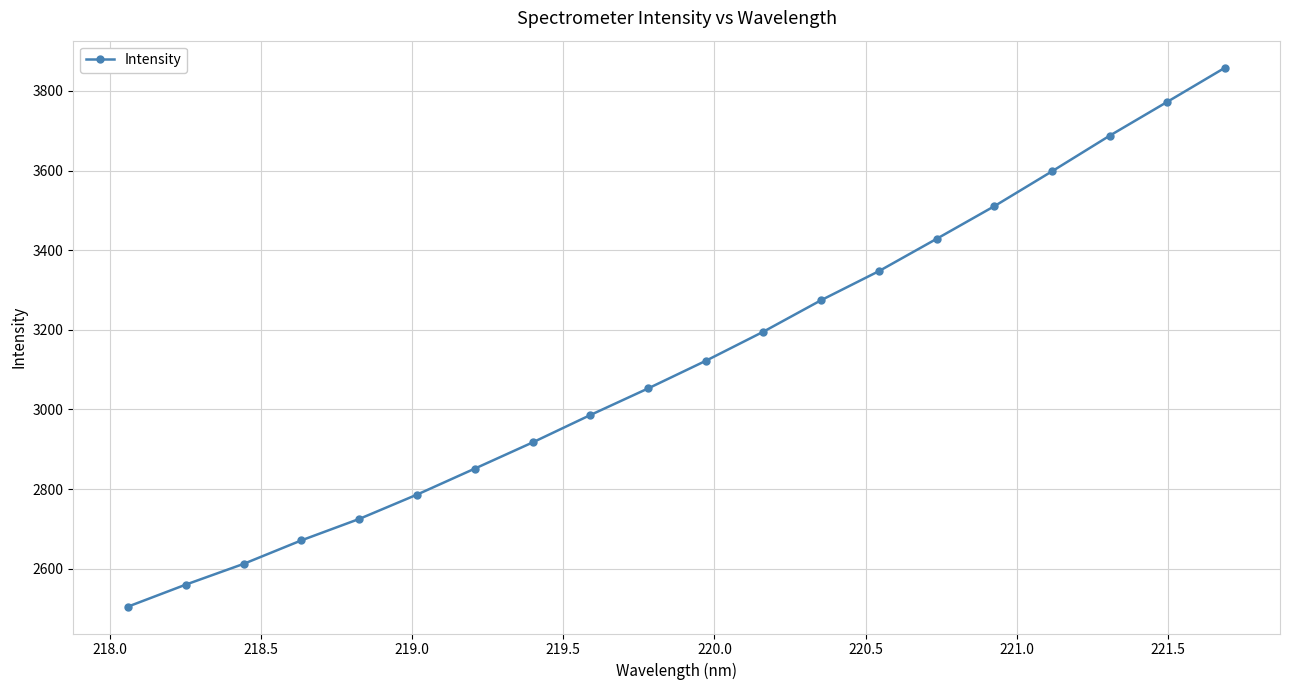

What is the value of the 16th point from the left?

3510.5